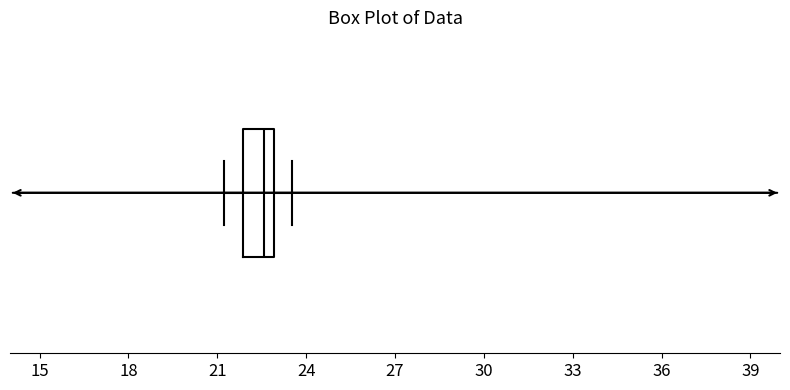

Read this box plot against the x-axis: the position of the median line, the range covered by the box, and the ends of both whiskers. The values are not printed on the chart, so give them approximately, as read against the axis.

median 22.5, box 22.0 to 23.0, whiskers 21.0 to 23.5